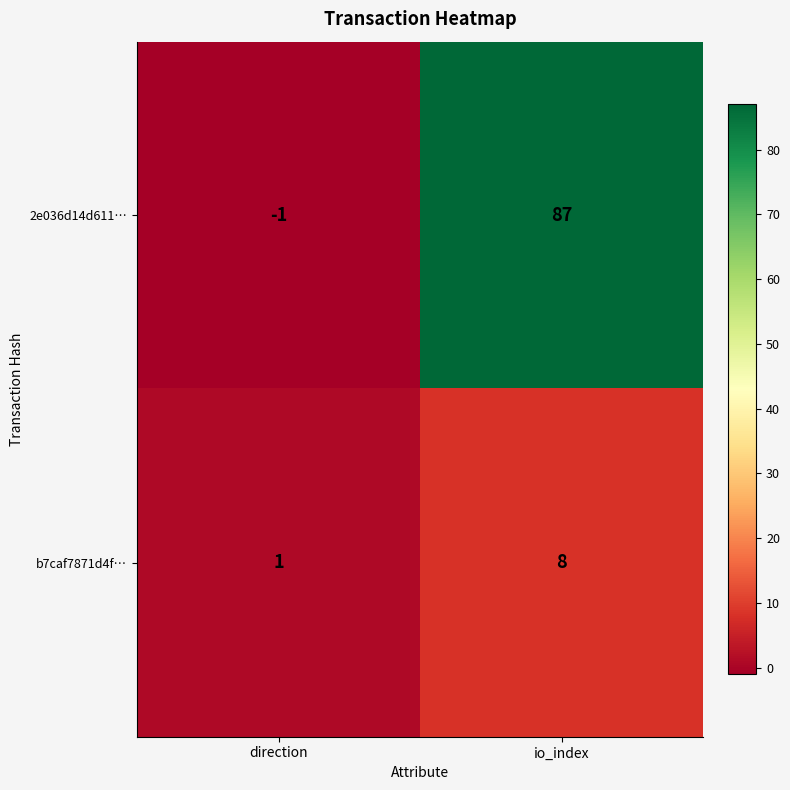

At which category does the chart reach its peak across all series?

io_index